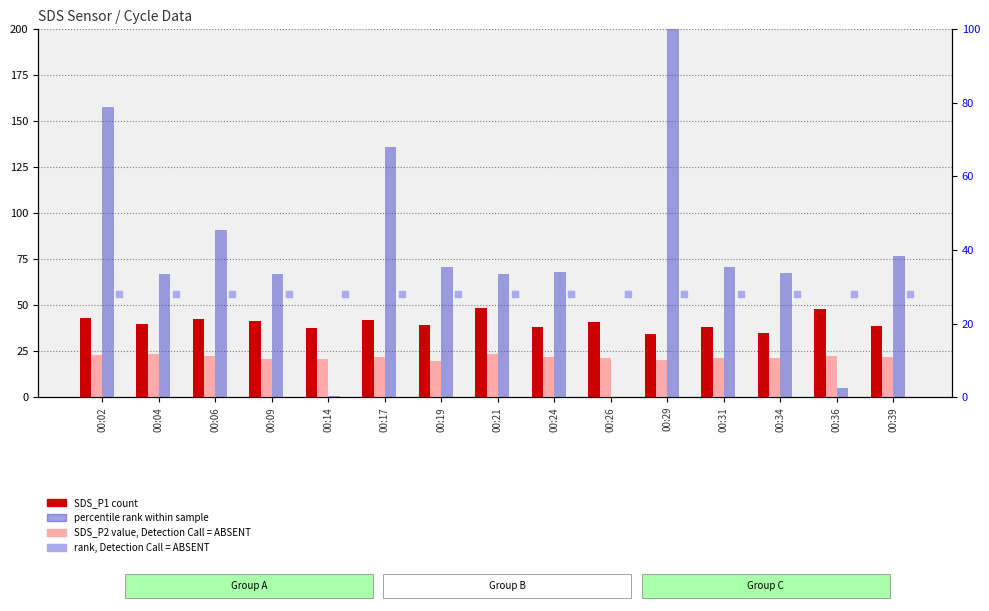

At which category is the sum across all series the highest?

00:29